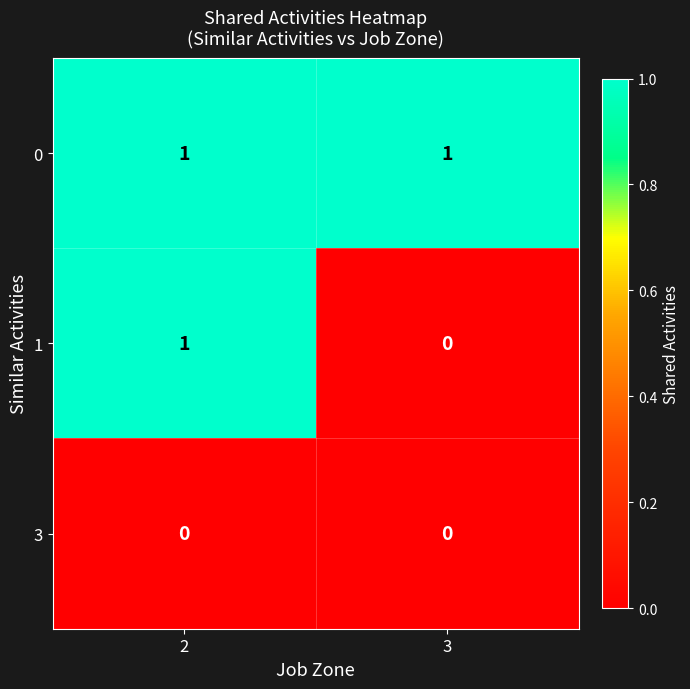

Between 2 and 3, which series saw the biggest shift?

1